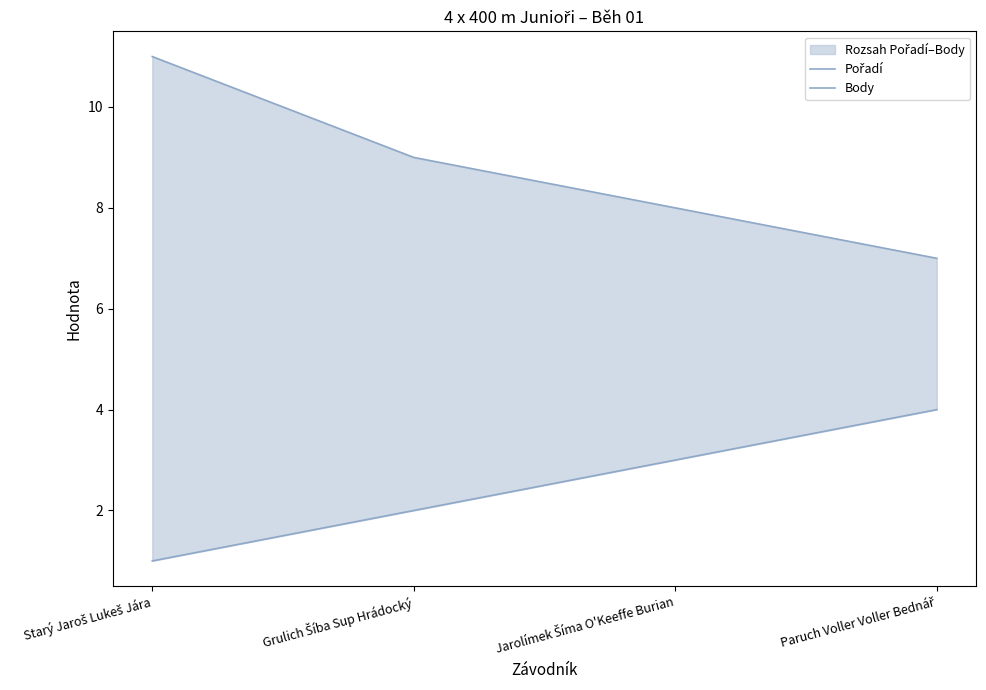

Which category has the highest value in the Body series?

Starý Jaroš Lukeš Jára